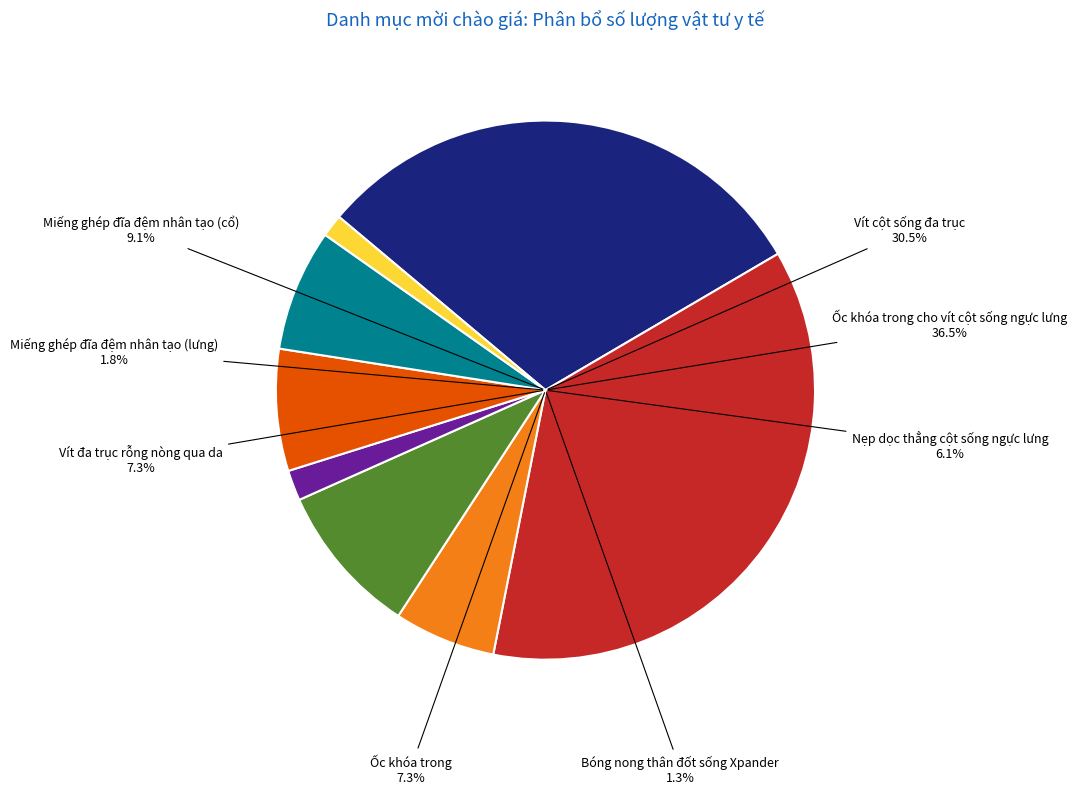

What percentage is the Ốc khóa trong slice, to the nearest percent?

7%